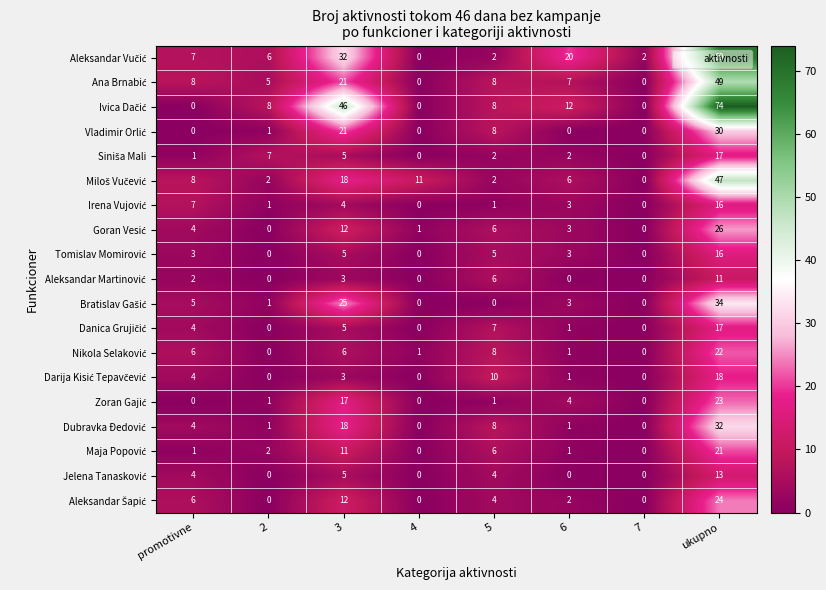

What is the spread (max minus min) of values at promotivne?

8